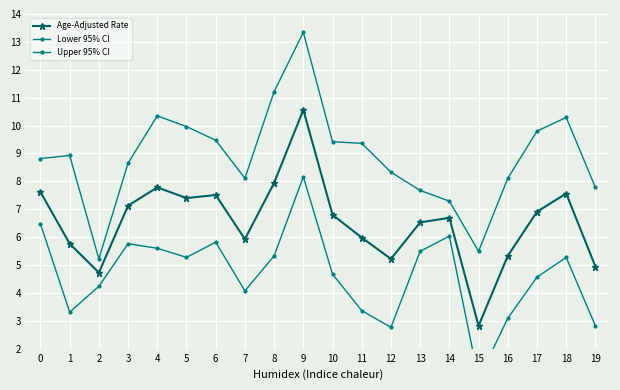

What are all the series names shown in the legend?

Age-Adjusted Rate, Lower 95% CI, Upper 95% CI